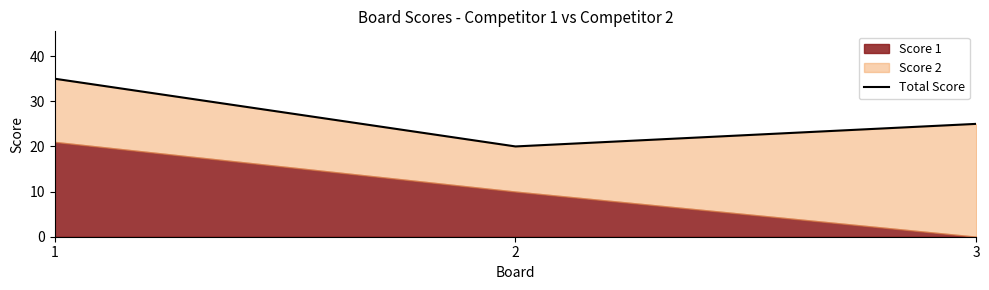

What is the minimum value shown in the chart?

20